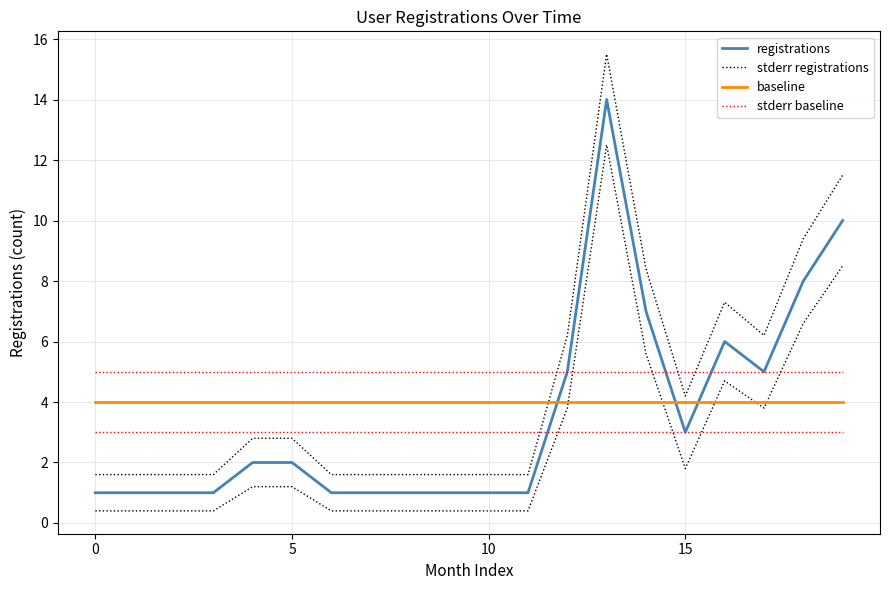

How many times do registrations and baseline cross each other?

3